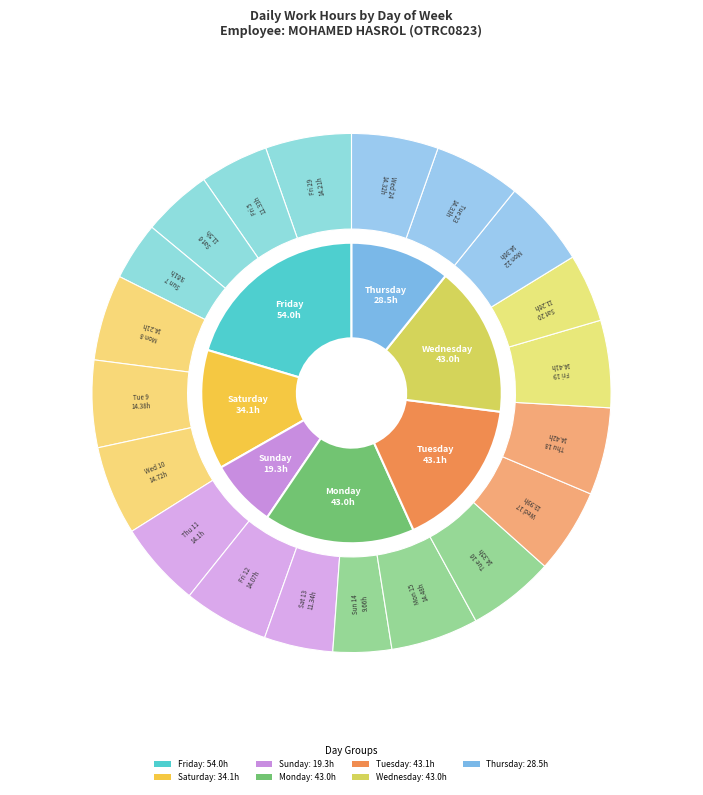

To the nearest percent, what is the combined percentage of Fri 29 and Fri 12?

11%